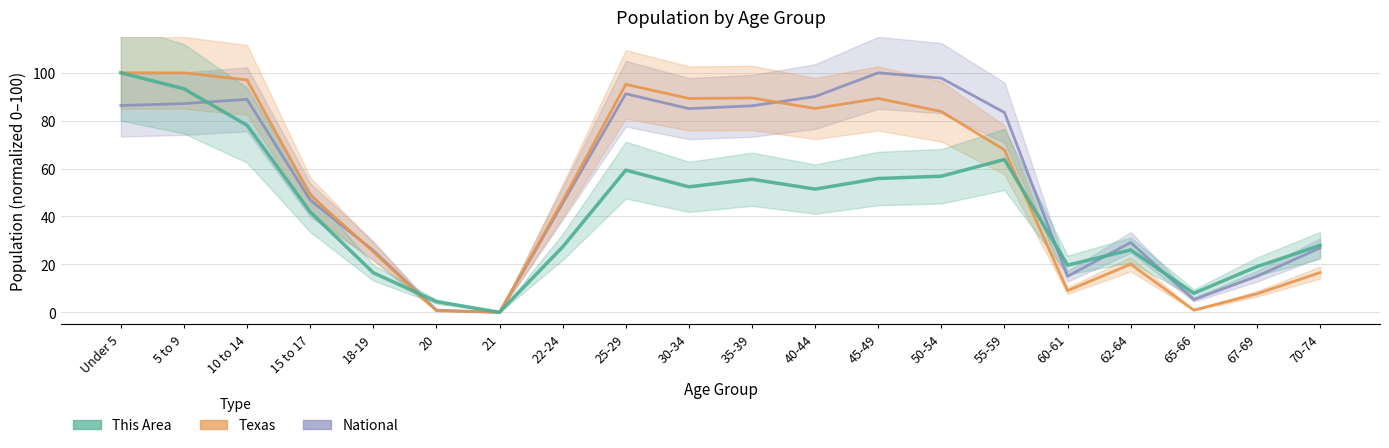

What is the approximate value of Texas at 65-66?

0.9